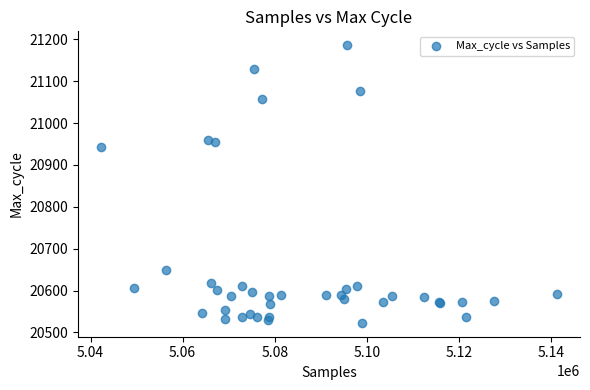

What Y value in the scatter plot is closest to 20854?

20942